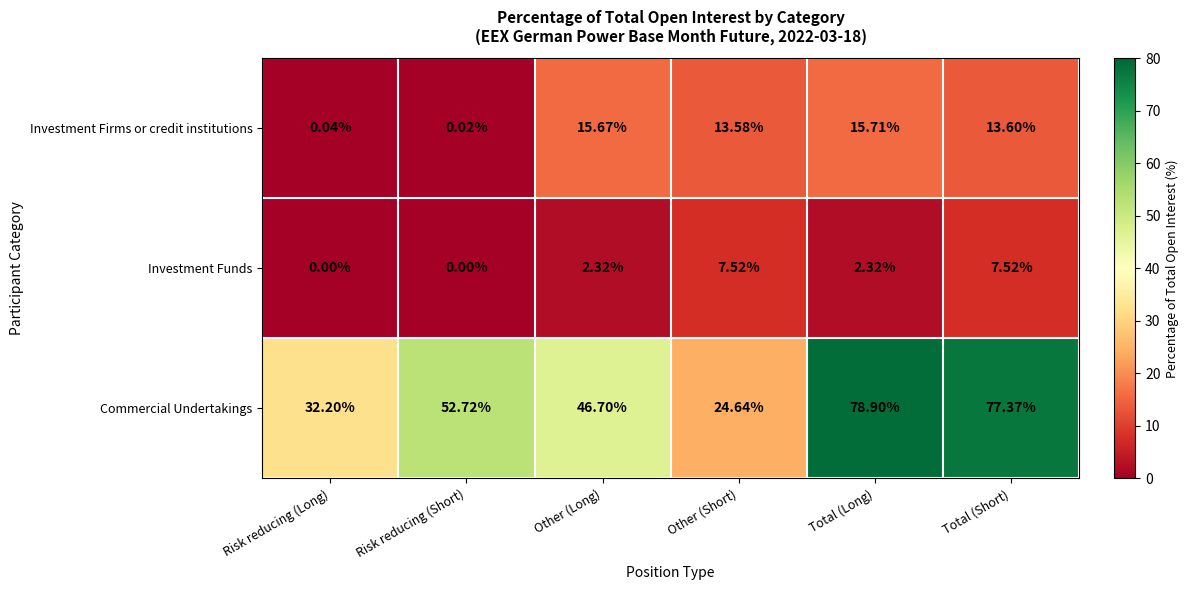

List the series in order of their peak value, highest first.

Commercial Undertakings, Investment Firms or credit institutions, Investment Funds